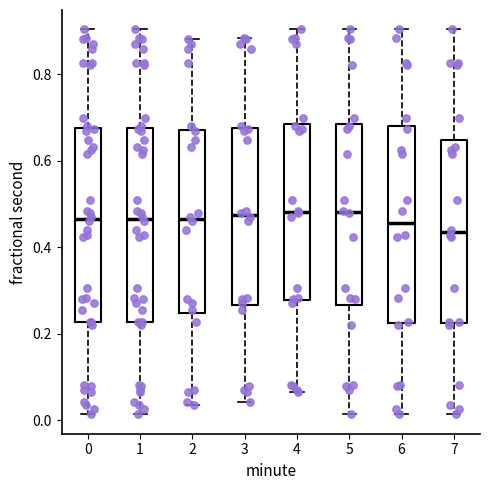

Reading left to right, transcribe this box plot: for each box, give where its median line is, the range the box spans, and where its two whiskers end, as read against the y-axis. The values are not printed on the chart, so give them approximately, as read against the axis.

0: median 0.46, box 0.22 to 0.68, whiskers 0.02 to 0.90
1: median 0.46, box 0.22 to 0.68, whiskers 0.02 to 0.90
2: median 0.46, box 0.24 to 0.68, whiskers 0.04 to 0.88
3: median 0.48, box 0.26 to 0.68, whiskers 0.04 to 0.88
4: median 0.48, box 0.28 to 0.68, whiskers 0.06 to 0.90
5: median 0.48, box 0.26 to 0.68, whiskers 0.02 to 0.90
6: median 0.46, box 0.22 to 0.68, whiskers 0.02 to 0.90
7: median 0.44, box 0.22 to 0.64, whiskers 0.02 to 0.90